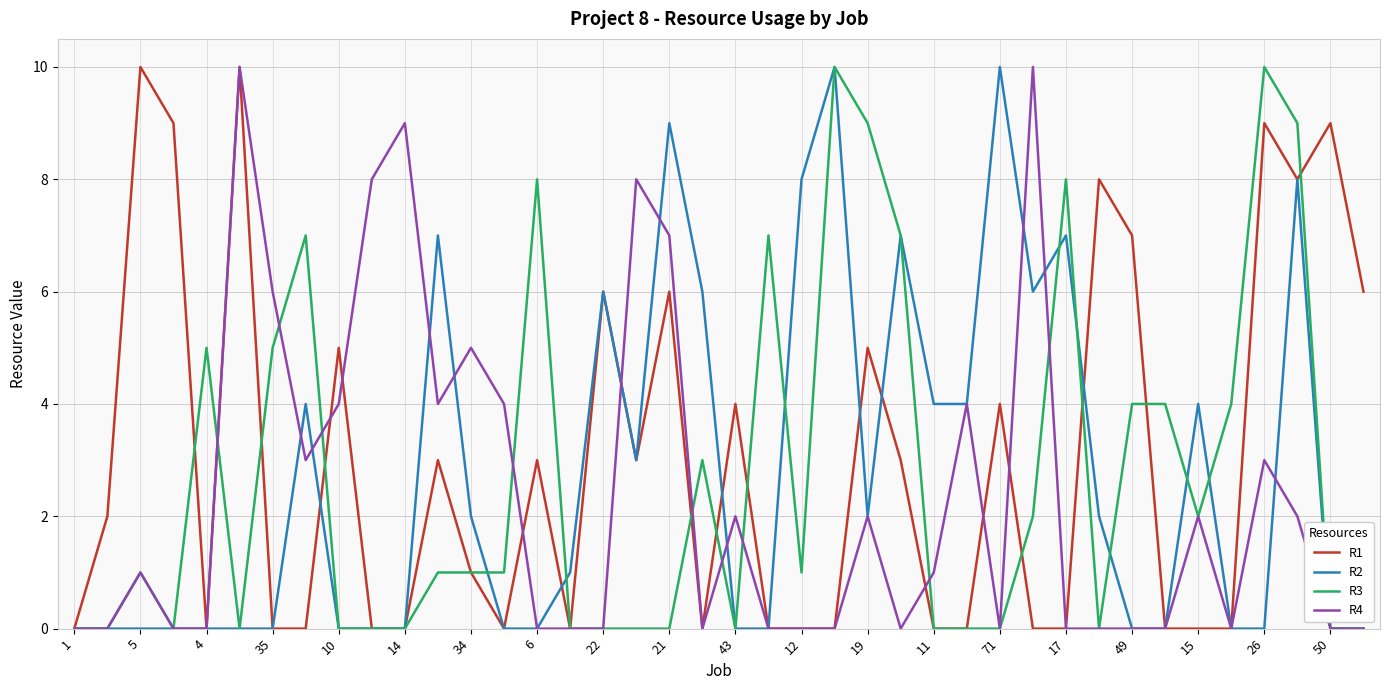

Rank the series by their maximum value, from highest to lowest.

R1, R2, R3, R4